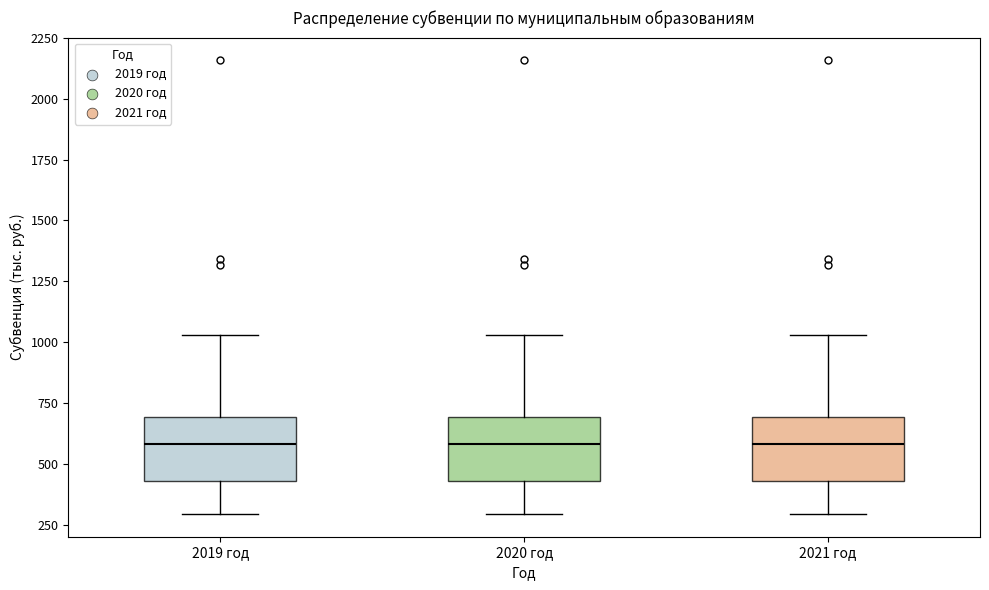

Where is the lower edge of the box for 2021 год on the y-axis? The values are not printed on the chart, so give them approximately, as read against the axis.

450